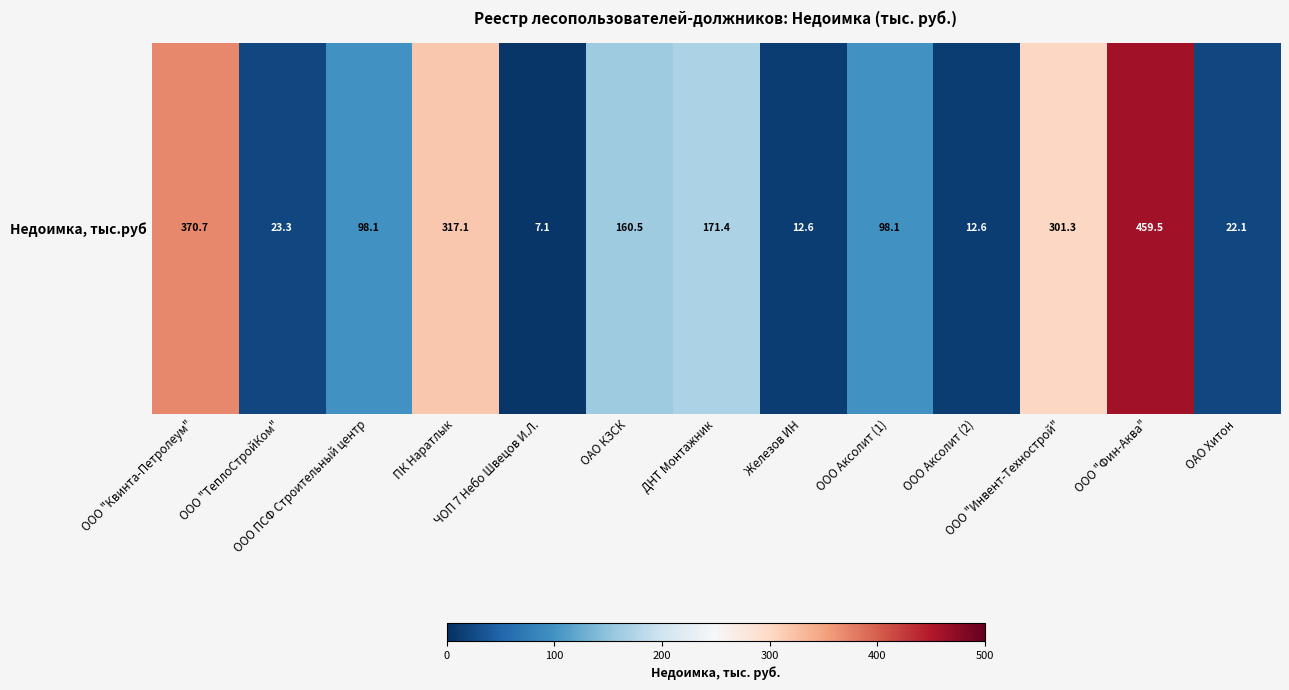

Is it true that the value at ООО "Квинта-Петролеум" is 370.7?

True